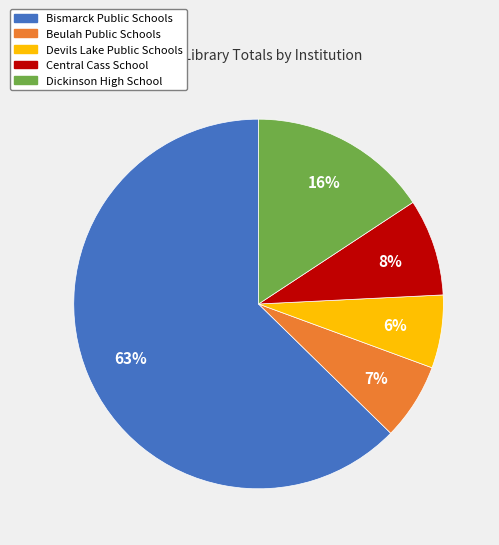

What is the majority slice?

Bismarck Public Schools